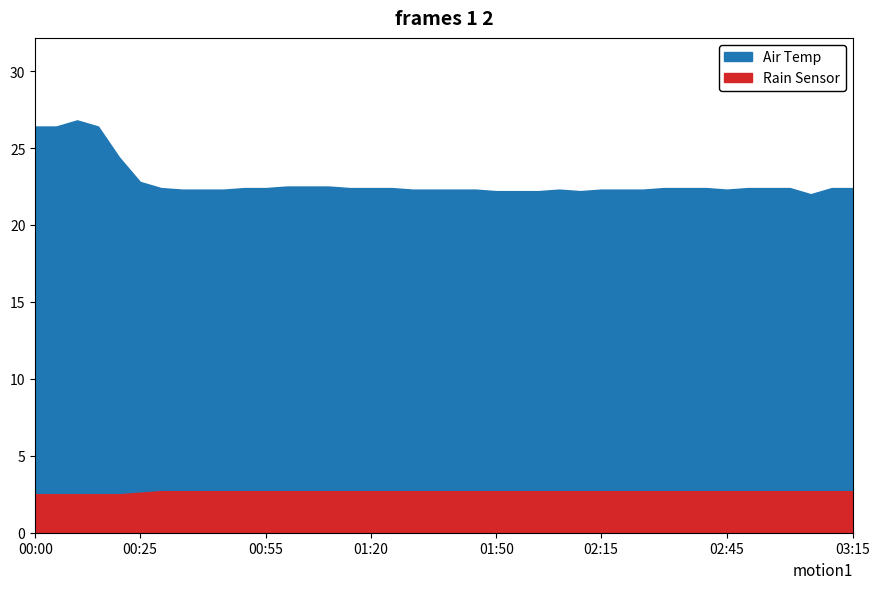

List the labels in order of Rain Sensor value, smallest first.

00:00, 00:05, 00:10, 00:15, 00:20, 00:25, 00:30, 00:35, 00:40, 00:45, 00:50, 00:55, 01:00, 01:05, 01:10, 01:15, 01:20, 01:25, 01:30, 01:35, 01:40, 01:45, 01:50, 01:55, 02:00, 02:05, 02:10, 02:15, 02:20, 02:25, 02:30, 02:35, 02:40, 02:45, 02:50, 02:55, 03:00, 03:05, 03:10, 03:15